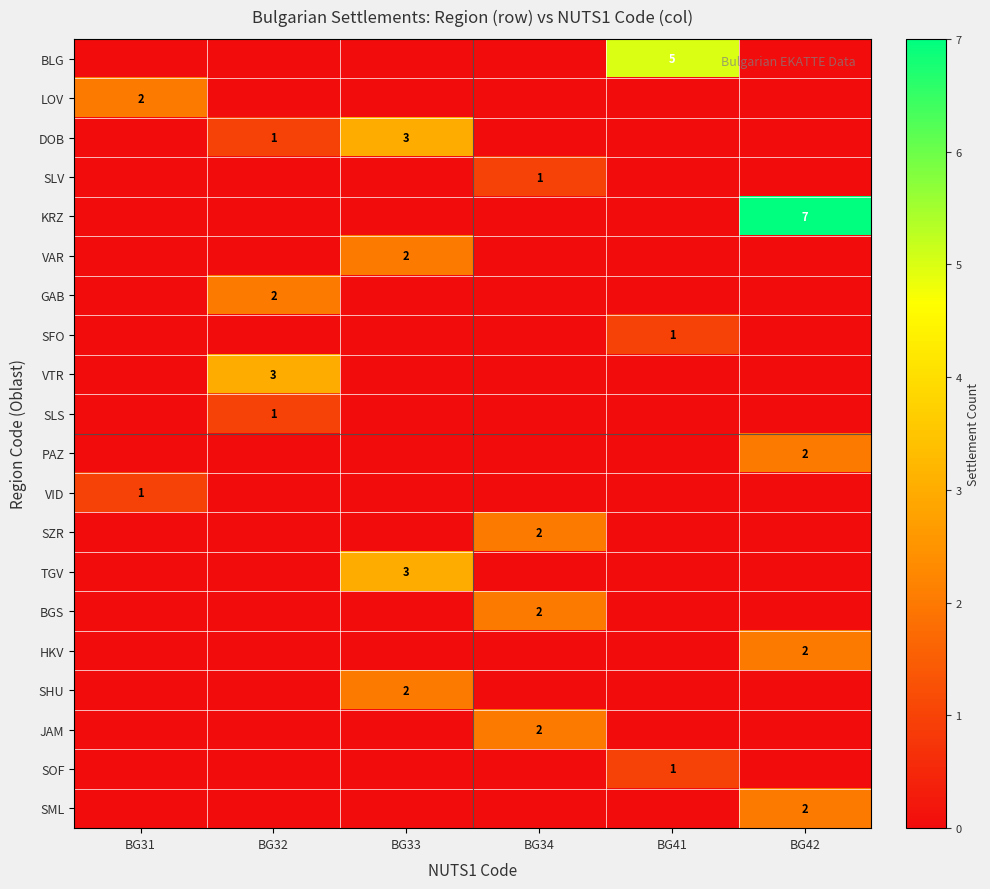

At which category does the chart reach its peak across all series?

BG42